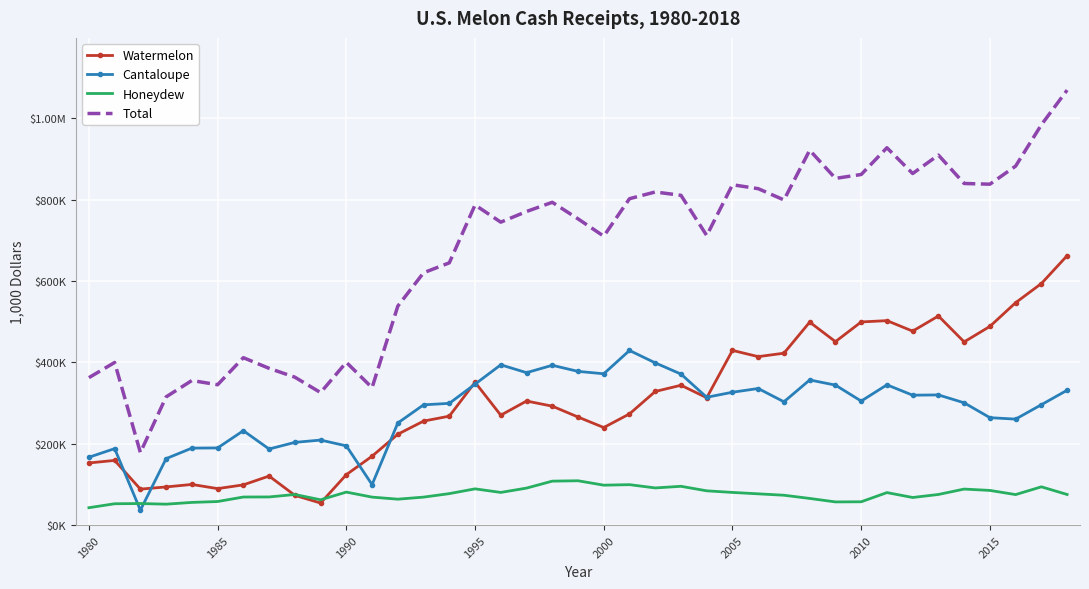

What are all the series names shown in the legend?

Watermelon, Cantaloupe, Honeydew, Total